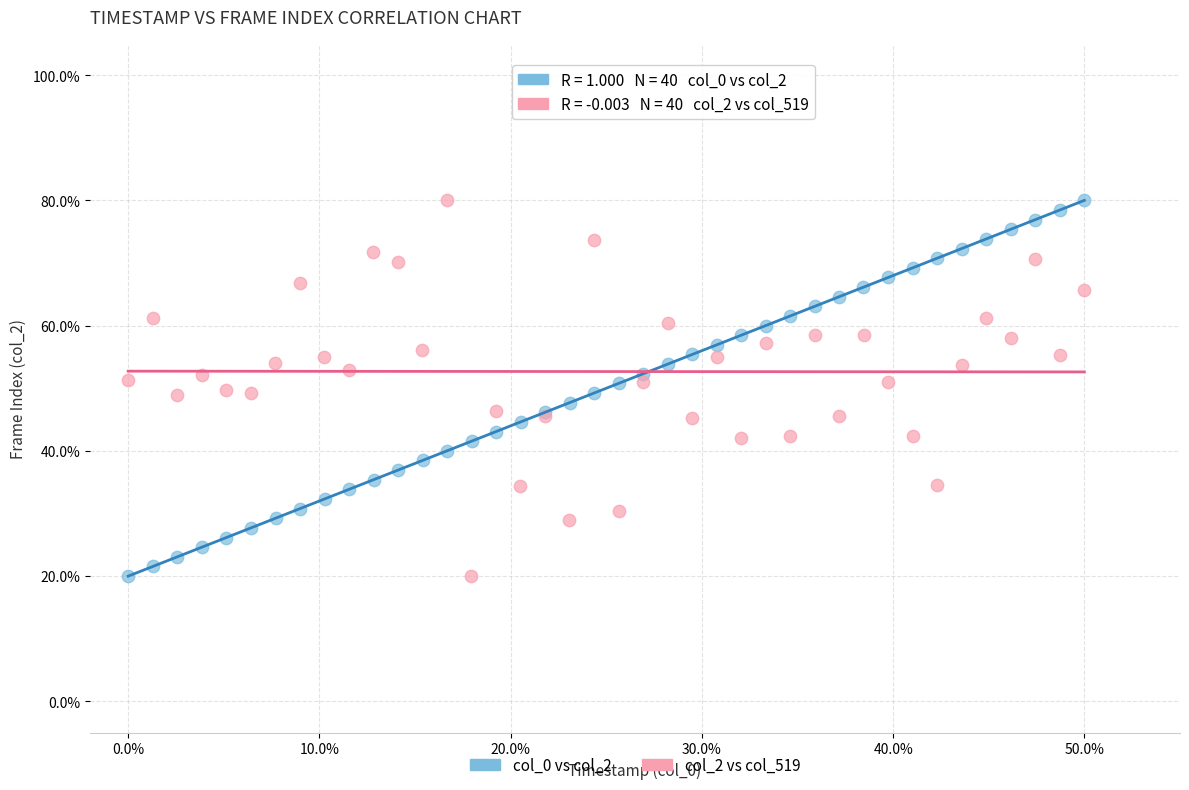

What are all the series names shown in the legend?

col_0 vs col_2, col_2 vs col_519